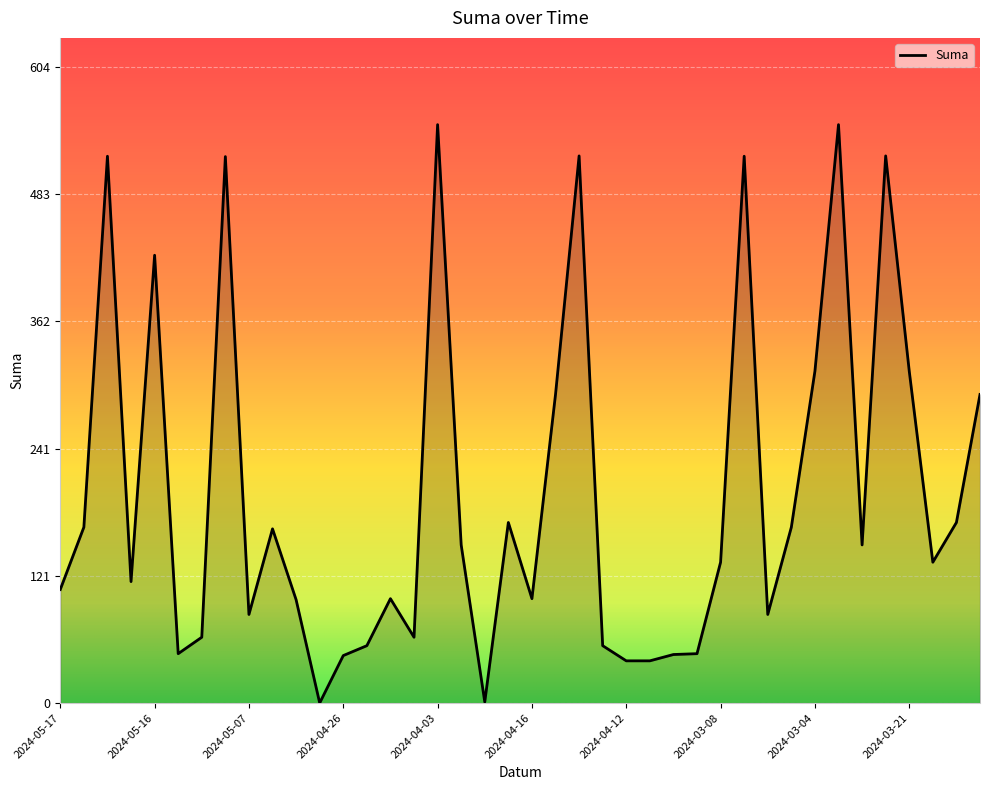

What is the greatest value displayed?

548.9